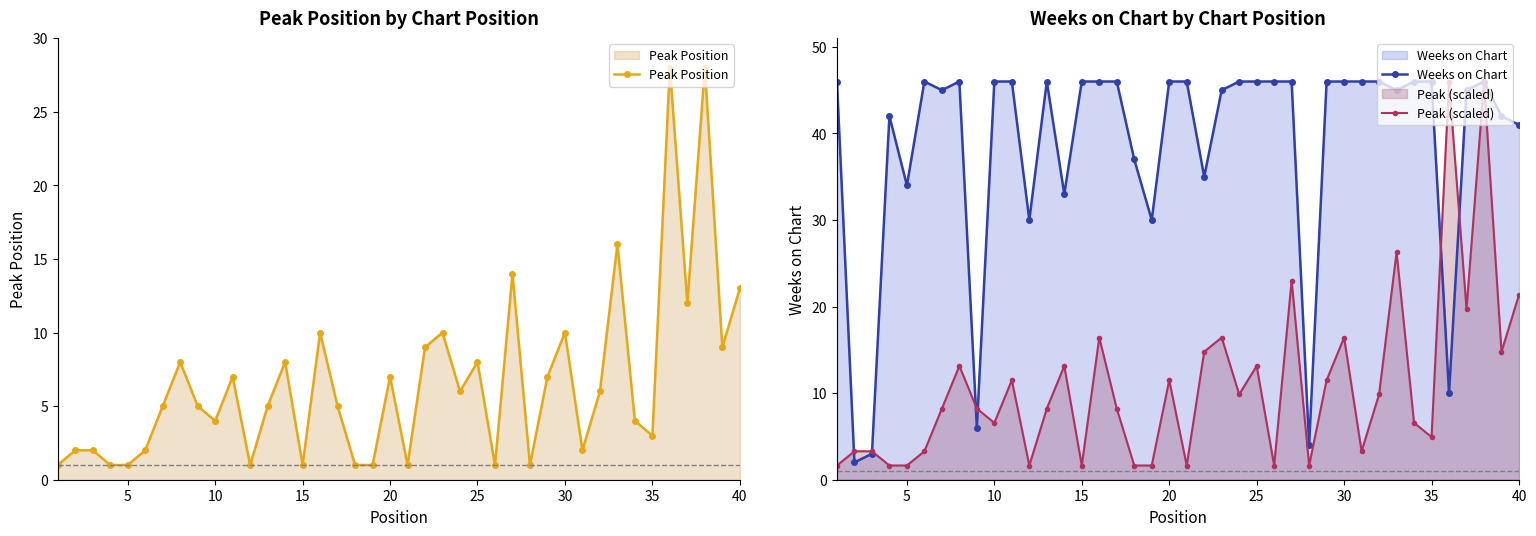

Which series has the largest total across all categories?

Weeks on Chart